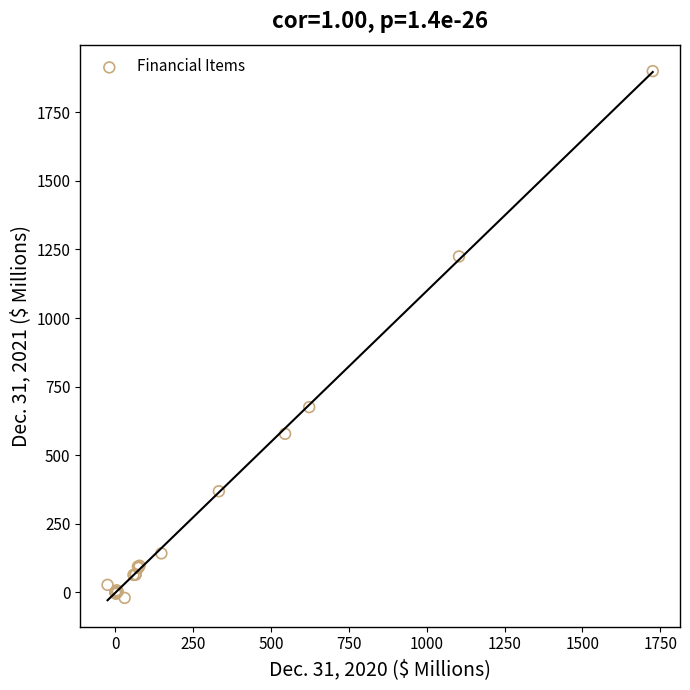

What Y value in the scatter plot is closest to 939?

675.4